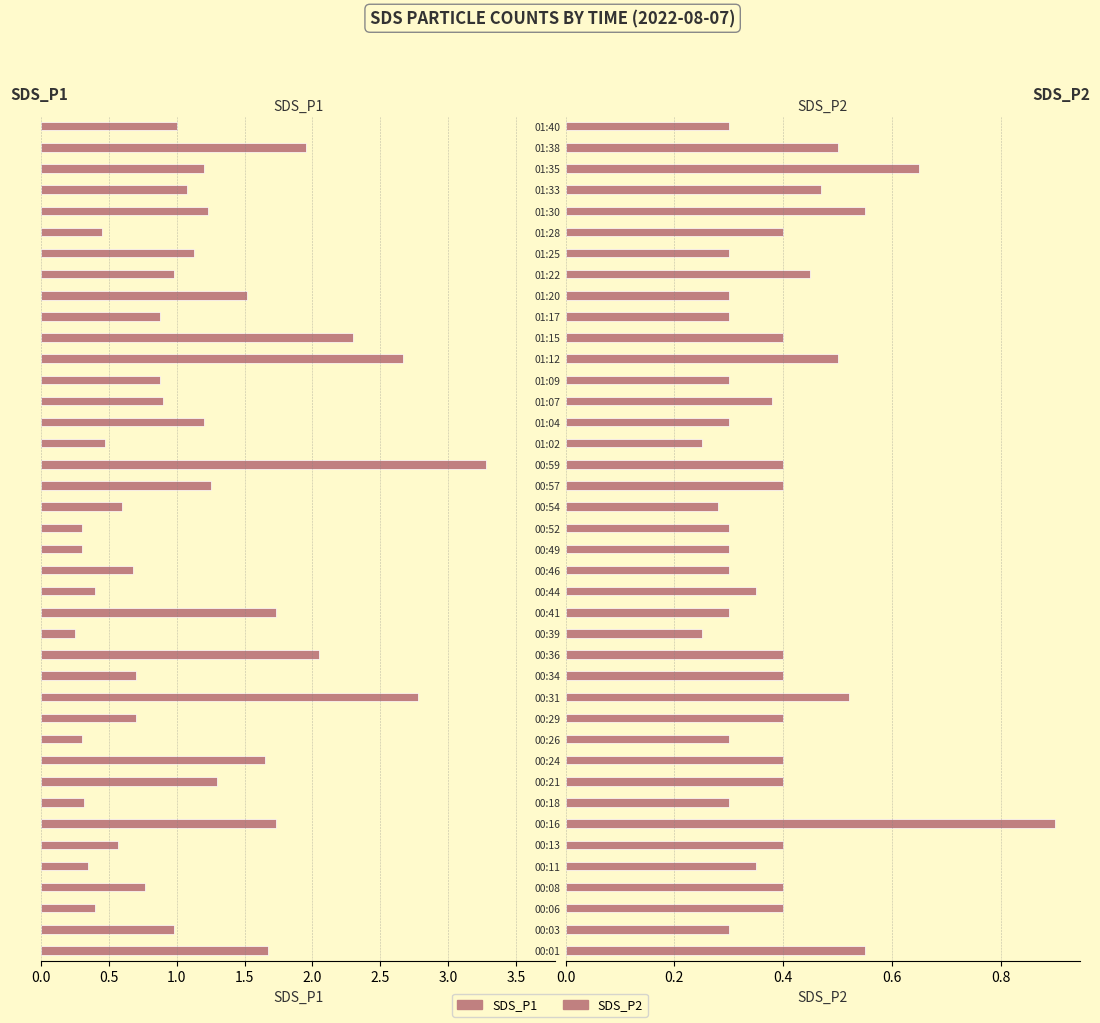

What is the highest value of the SDS_P2 series?

0.9